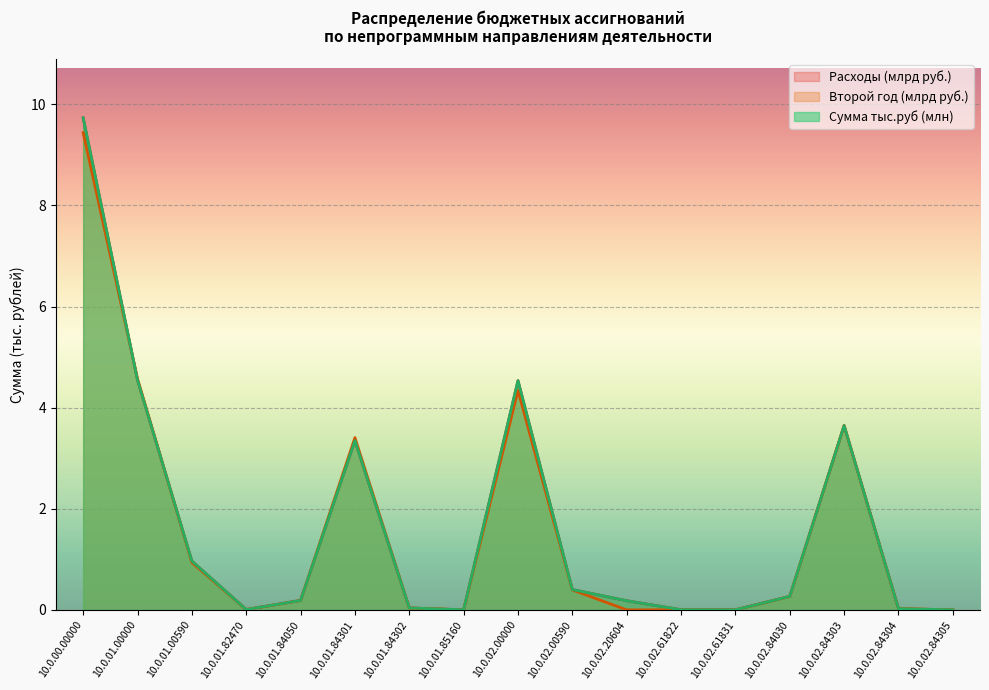

How many lines are shown in the chart?

3